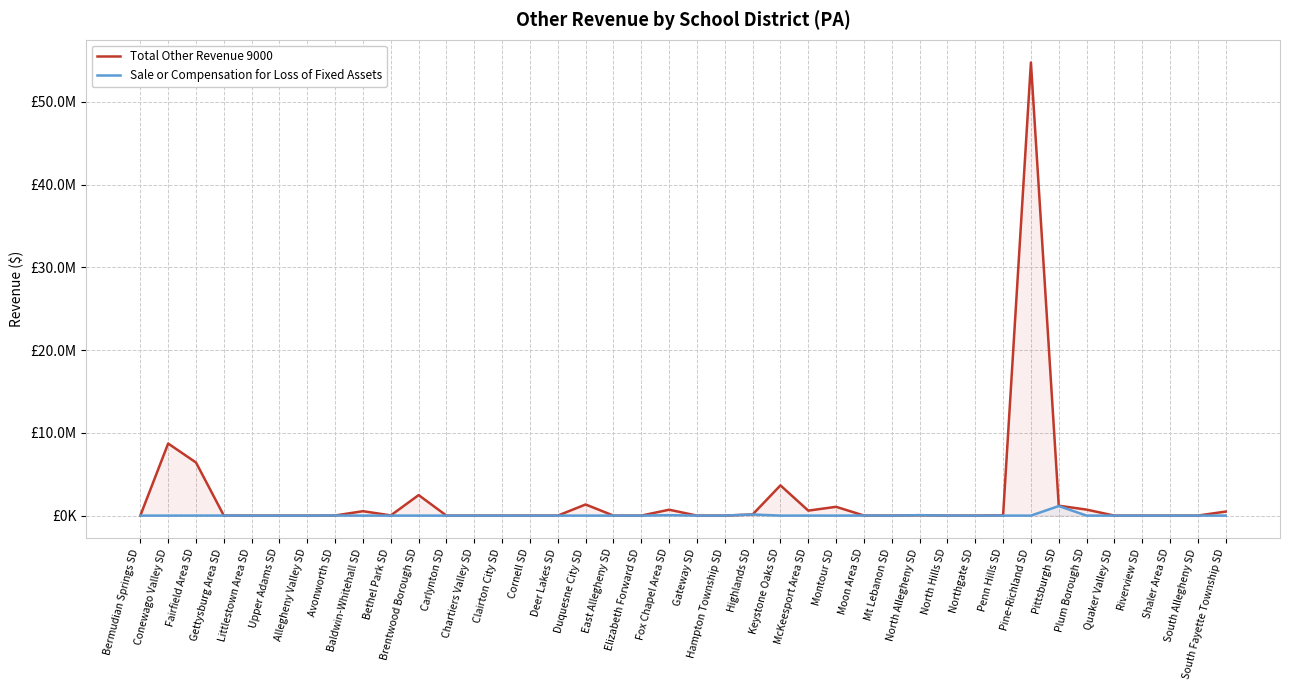

What is the greatest value displayed?

54749430.0